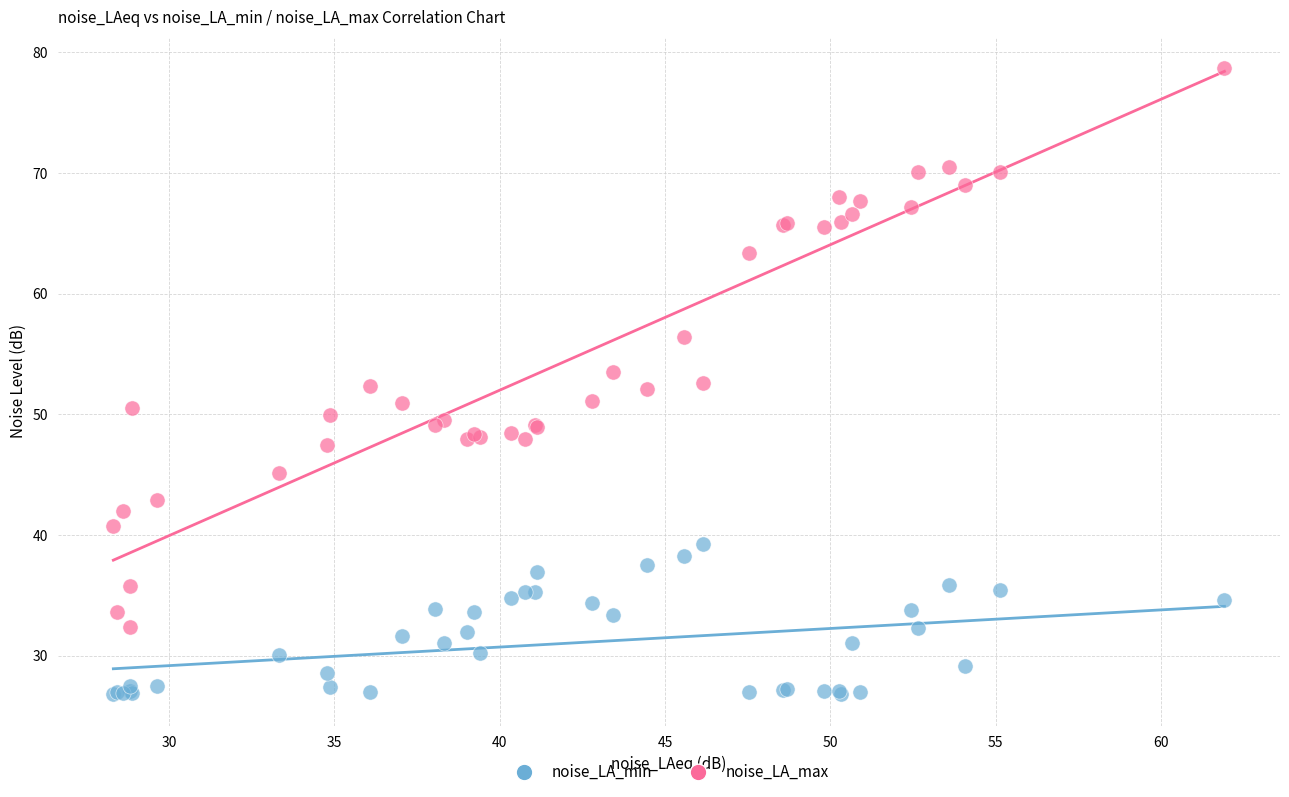

Which series has the largest Y range (max minus min)?

noise_LA_max